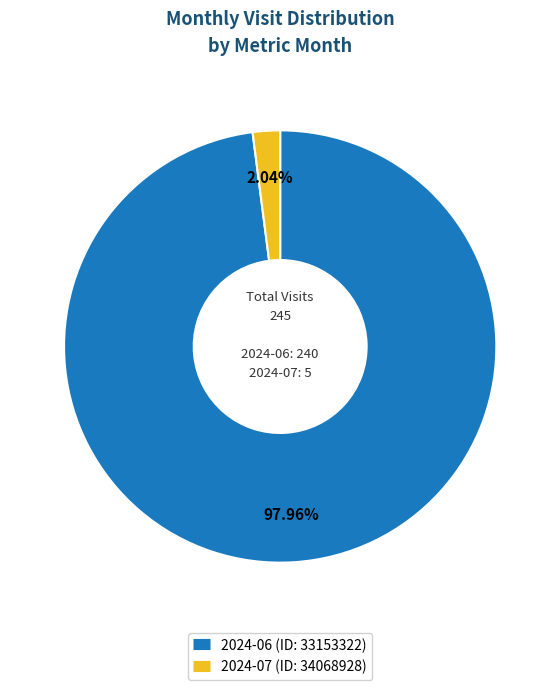

To the nearest percent, what is the average slice percentage?

50%